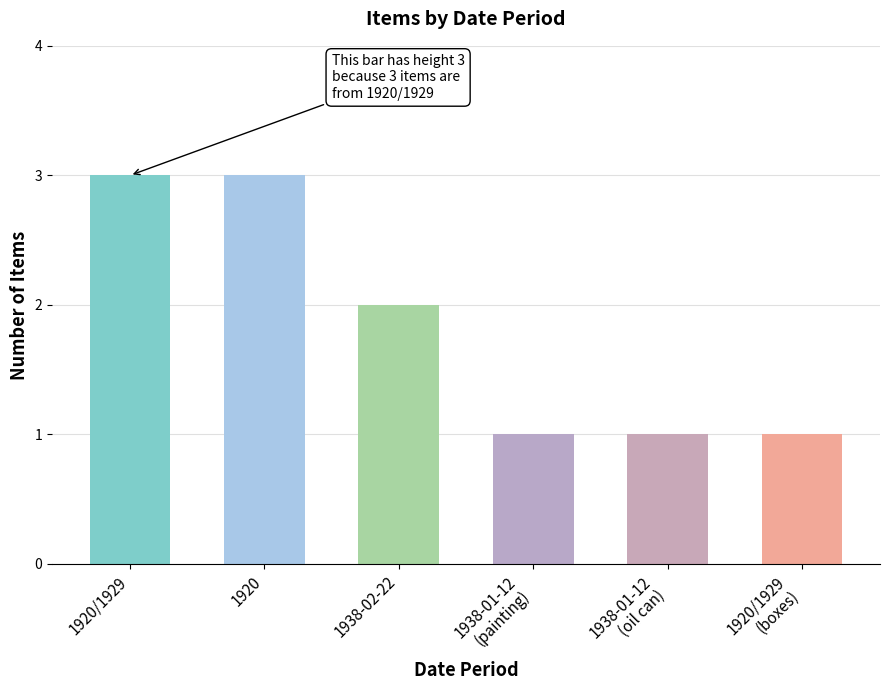

What is the label of the 4th bar from the right?

1938-02-22